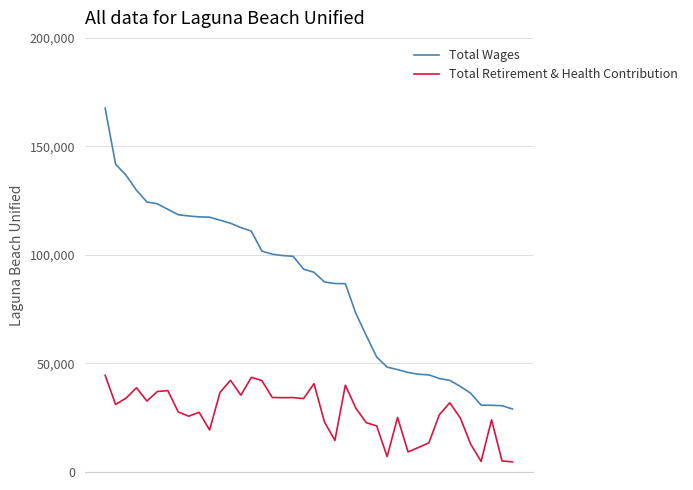

Count the number of data series in this chart.

2